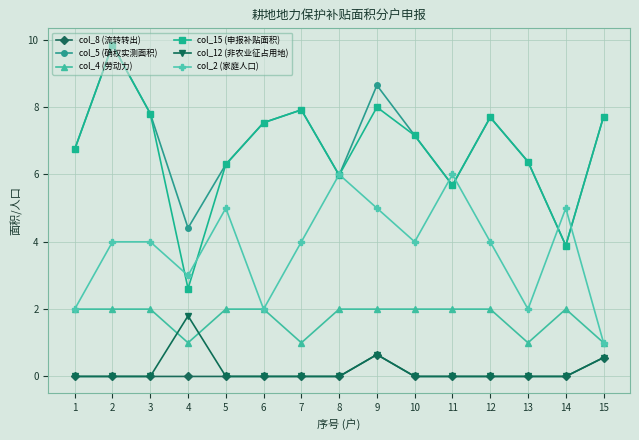

What is the total value across all series at 4?

12.8